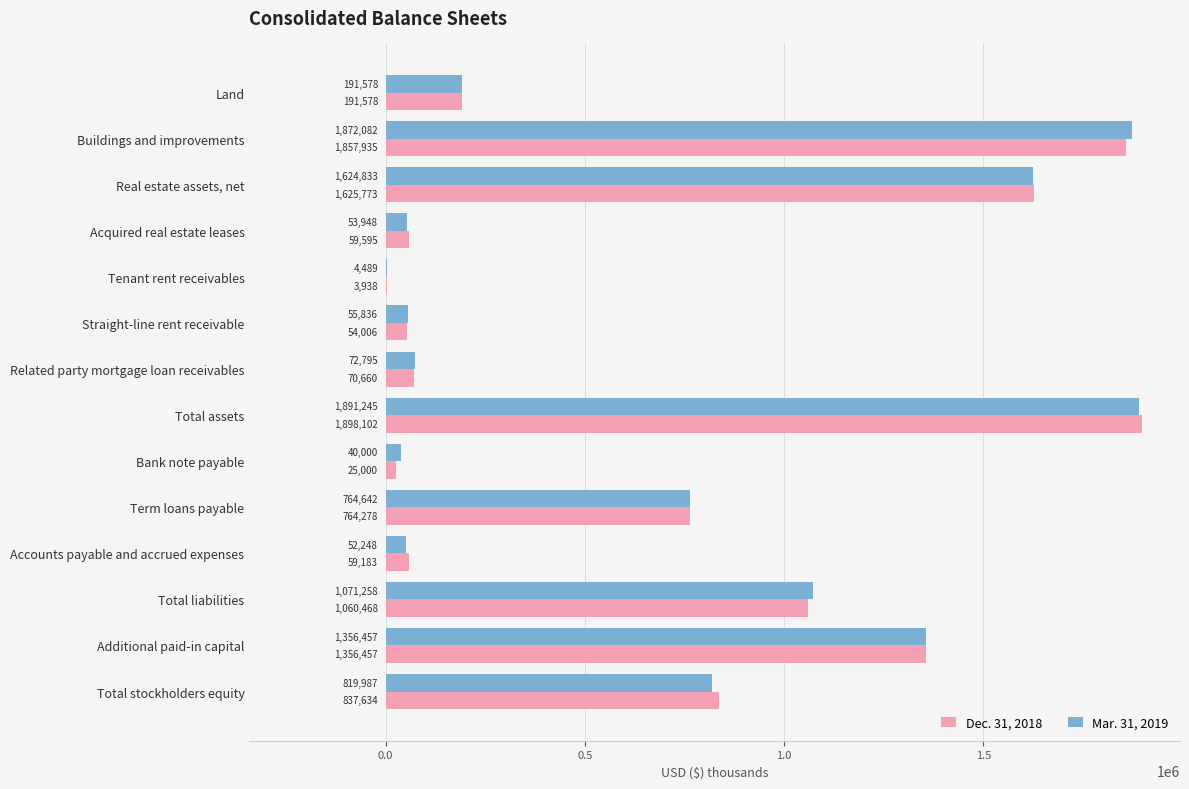

Is the value of Dec. 31, 2018 at Acquired real estate leases greater than the value of Mar. 31, 2019 at Total liabilities?

No